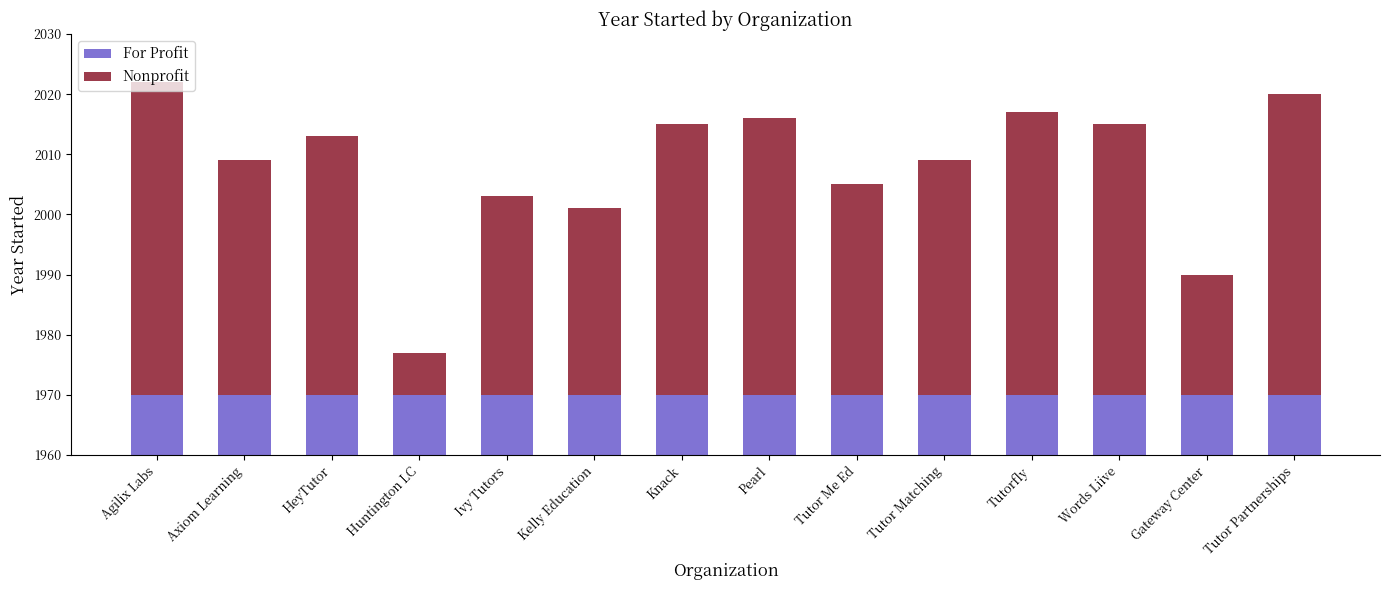

What is the sum of all Nonprofit values?

532